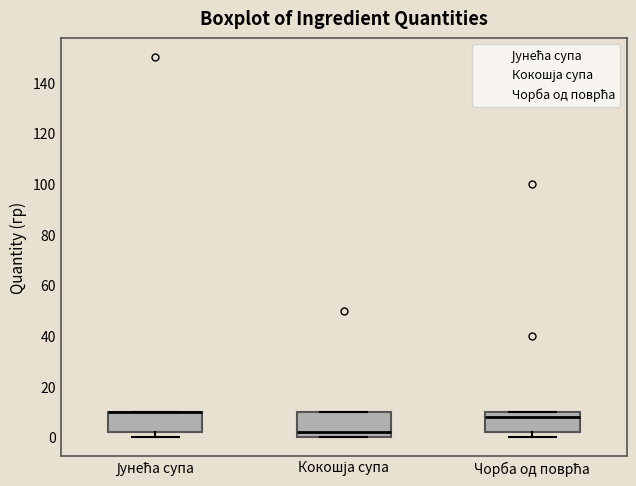

Where is the upper edge of the box for Јунећа супа on the y-axis? The values are not printed on the chart, so give them approximately, as read against the axis.

10